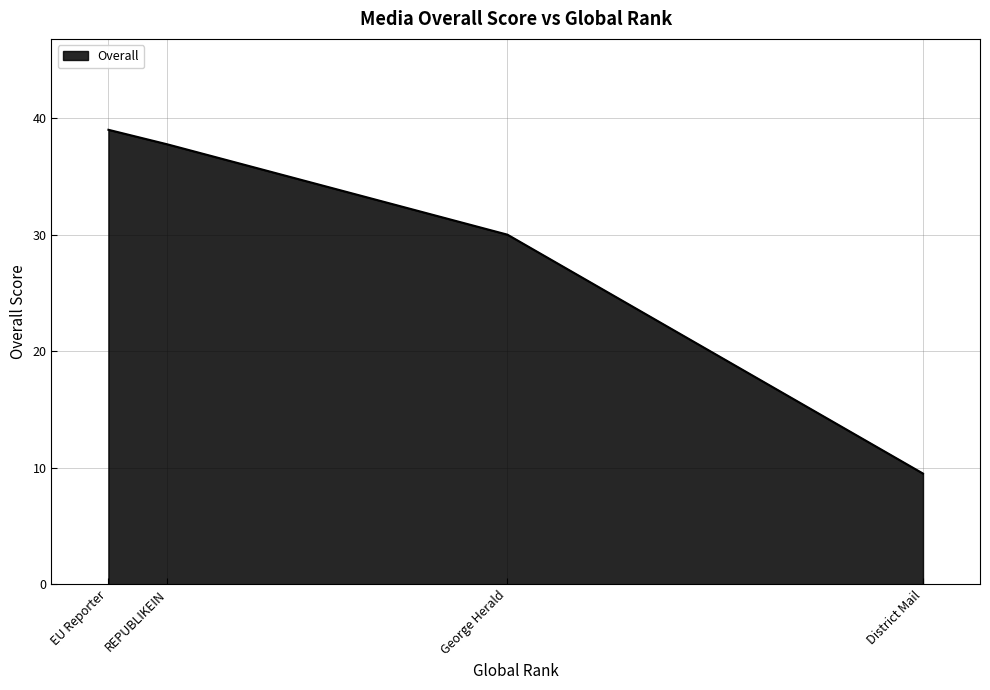

Read the value at George Herald.

30.0